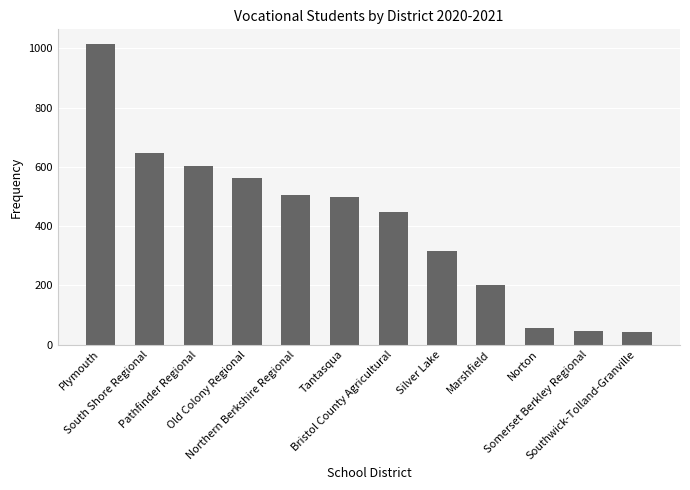

The value at Marshfield is 99. True or false?

False